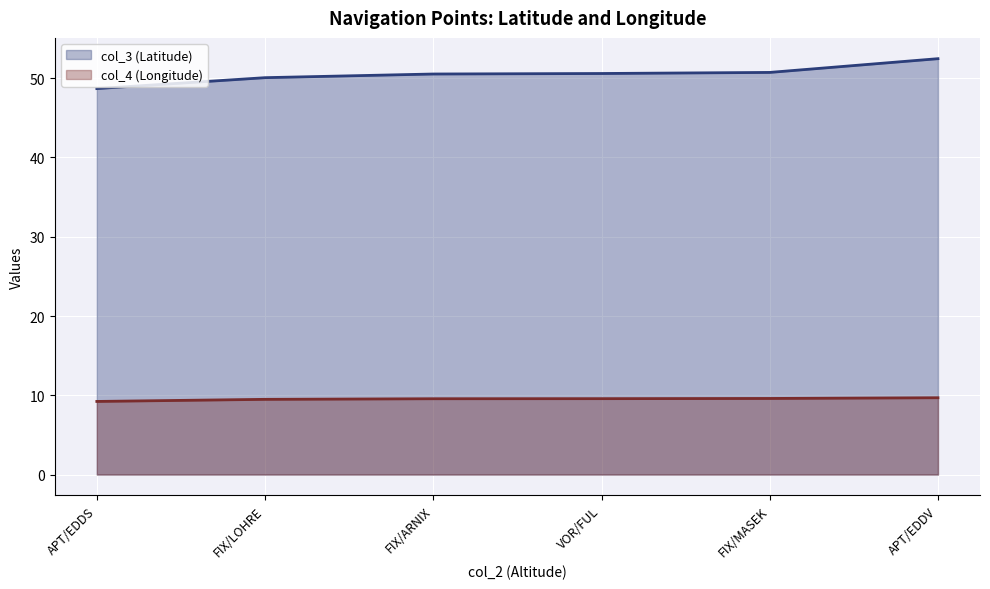

Is it true that col_3 (Latitude) equals 87.1 at VOR/FUL?

False